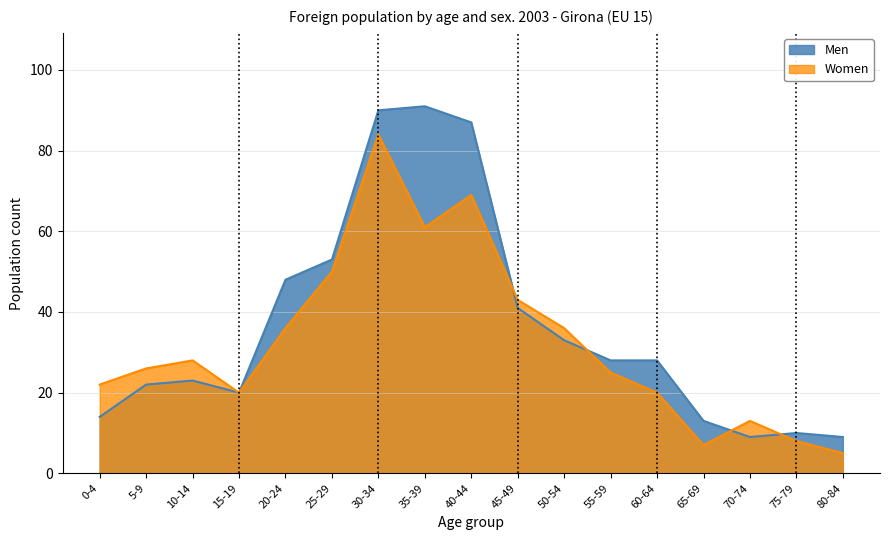

What value does the Men series have at 70-74, to the nearest 10?

10